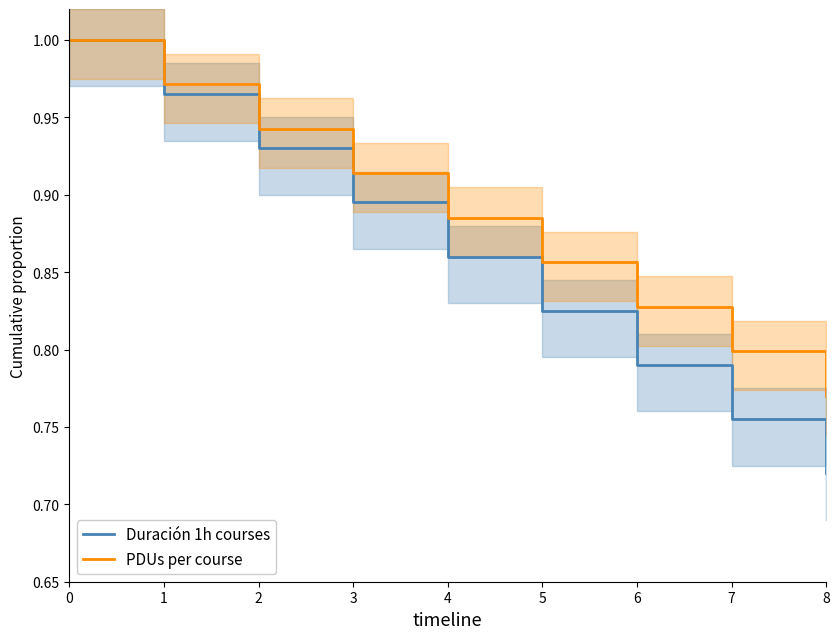

True or false: PDUs per course and Duración 1h courses intersect in this chart.

False